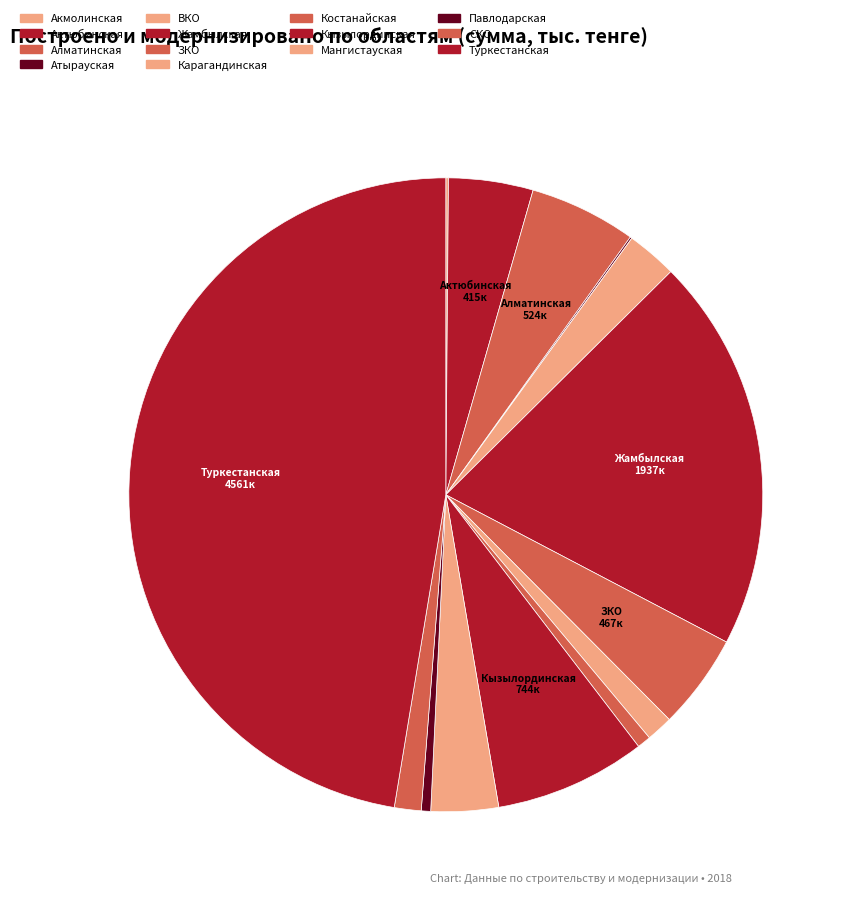

Which has a higher value, ЗКО or Туркестанская?

Туркестанская